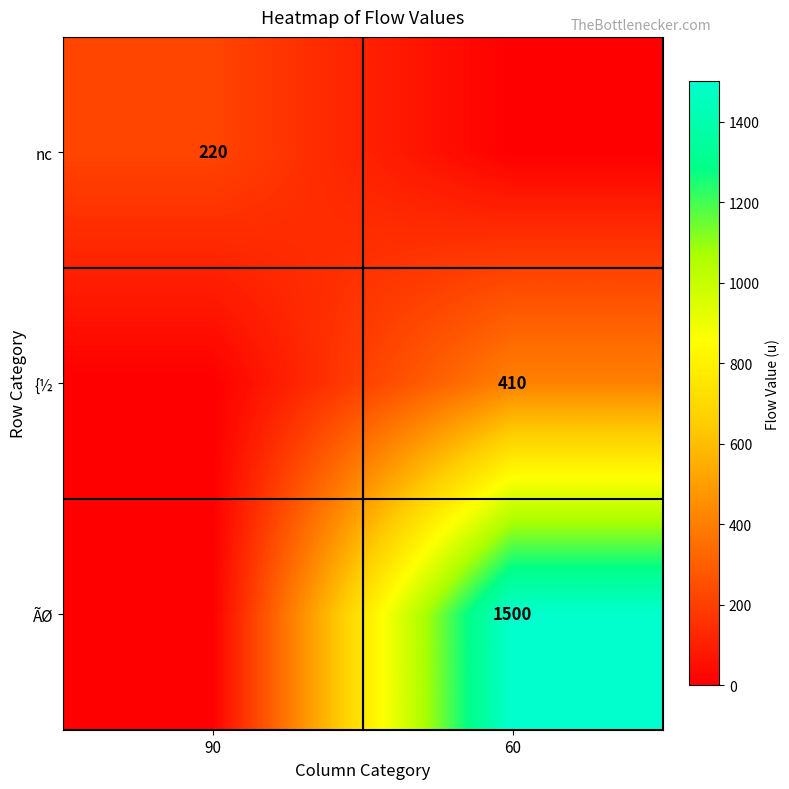

The value of {½ at 60 is 197. True or false?

False